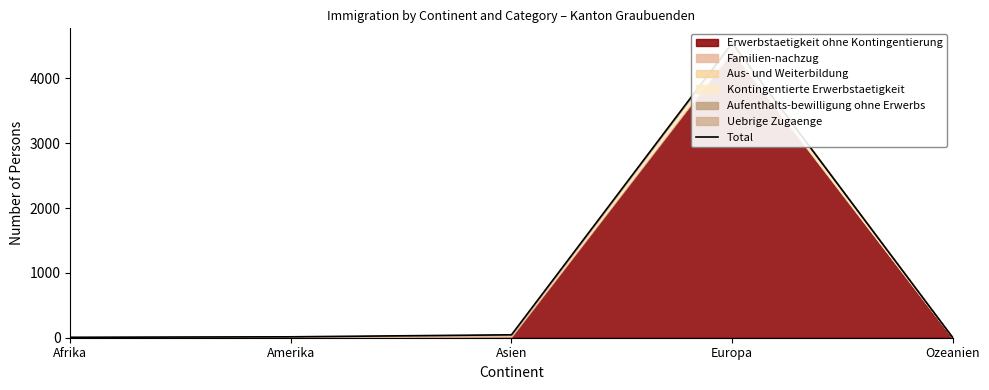

Which label corresponds to the smallest value in the chart?

Ozeanien